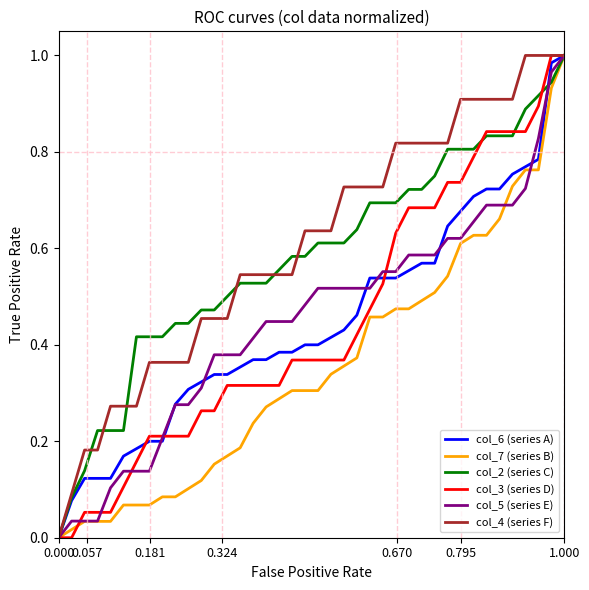

How many values in col_5 (series E) are above zero?

39